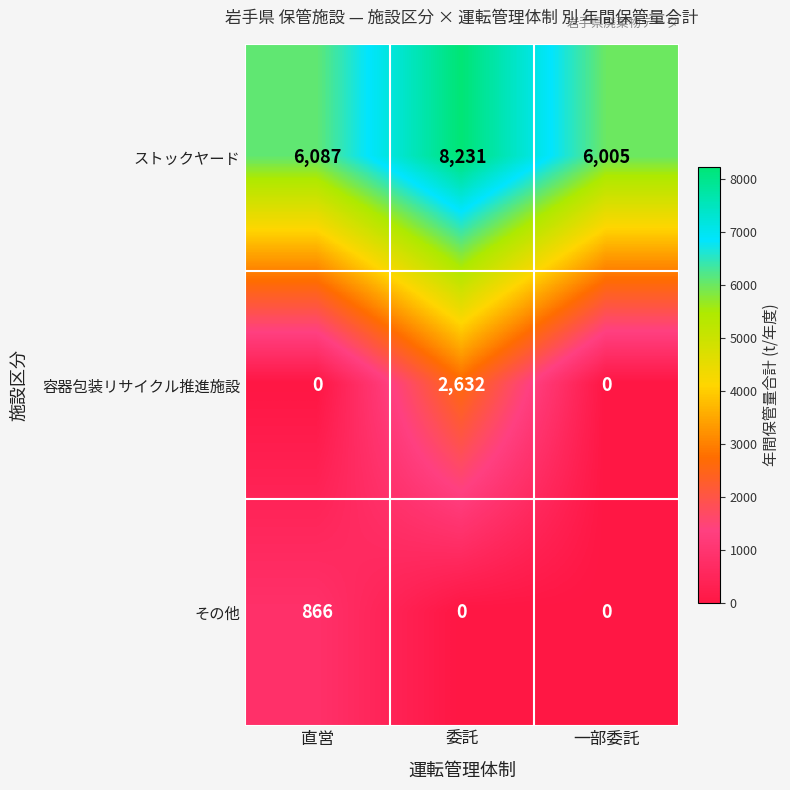

Reading left to right, transcribe all the data shown in this chart.

ストックヤード: 直営=6087	委託=8231	一部委託=6005
容器包装リサイクル推進施設: 直営=0	委託=2632	一部委託=0
その他: 直営=866	委託=0	一部委託=0